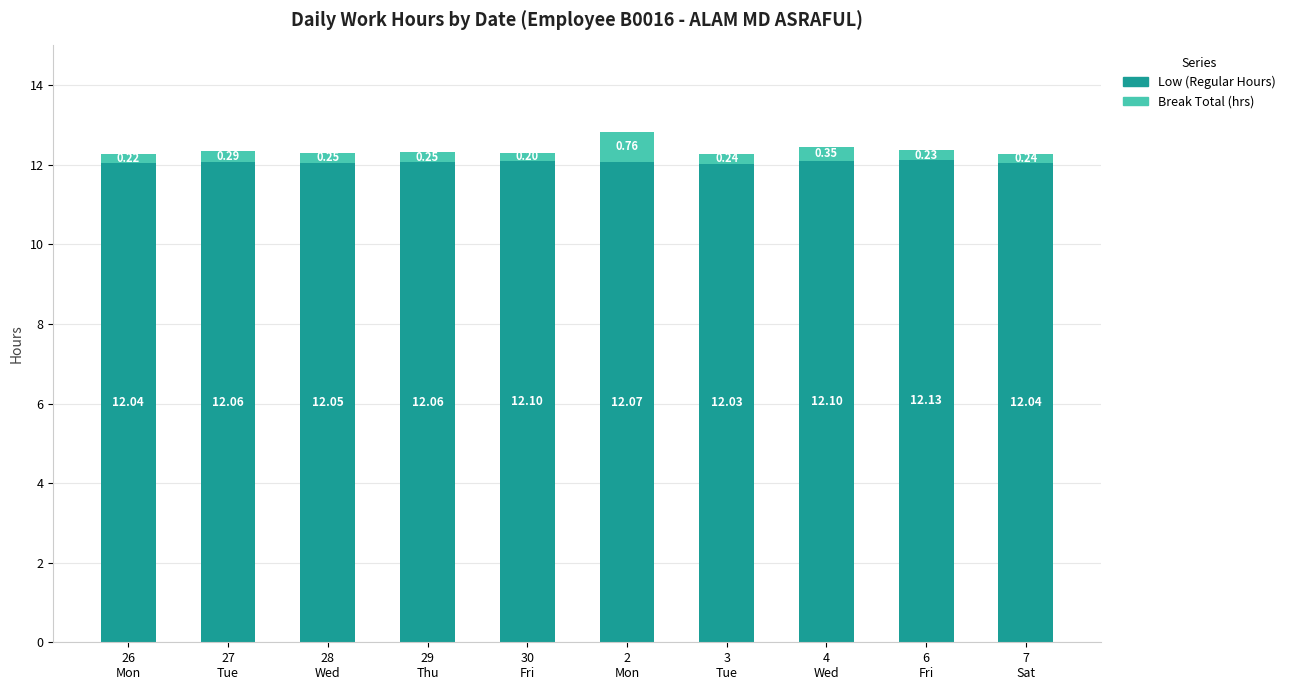

The Low (Regular Hours) series shows 12.1 at 4
Wed. True or false?

True